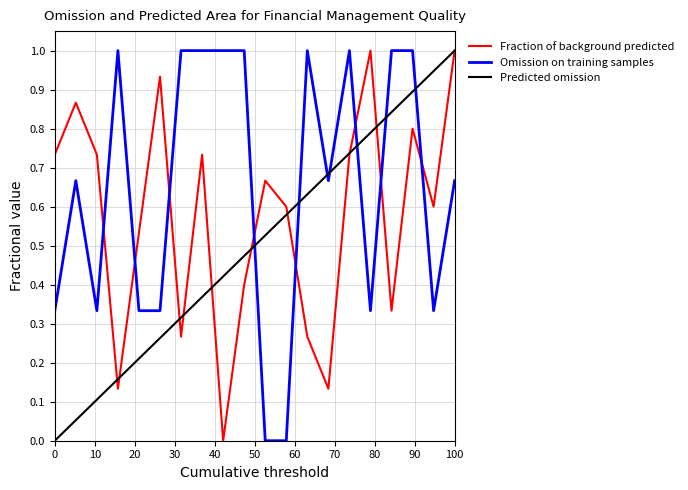

Rank the series by their average value, from highest to lowest.

Omission on training samples, Fraction of background predicted, Predicted omission